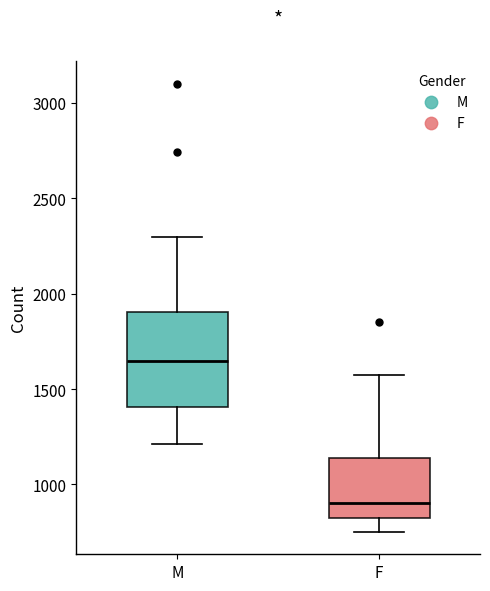

Where does the lower whisker of the box for M end on the y-axis? The values are not printed on the chart, so give them approximately, as read against the axis.

1200